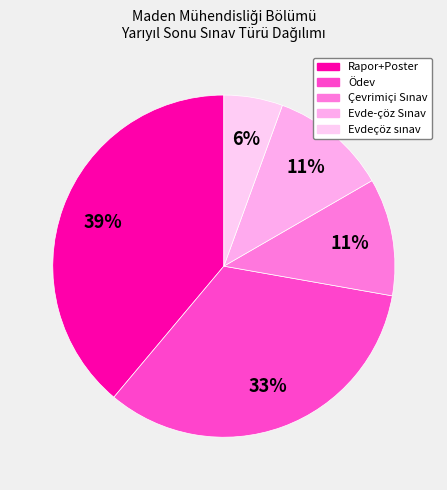

How many slices are in this pie chart?

5